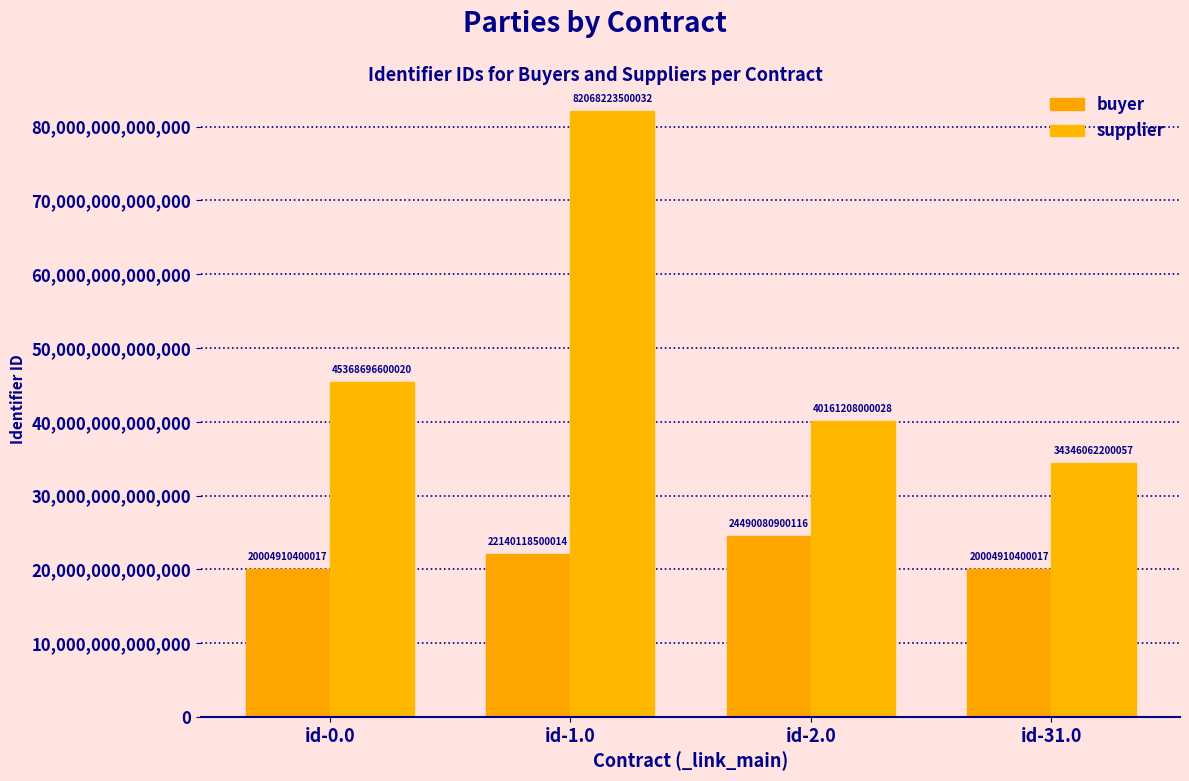

What position from the right is id-31.0?

1